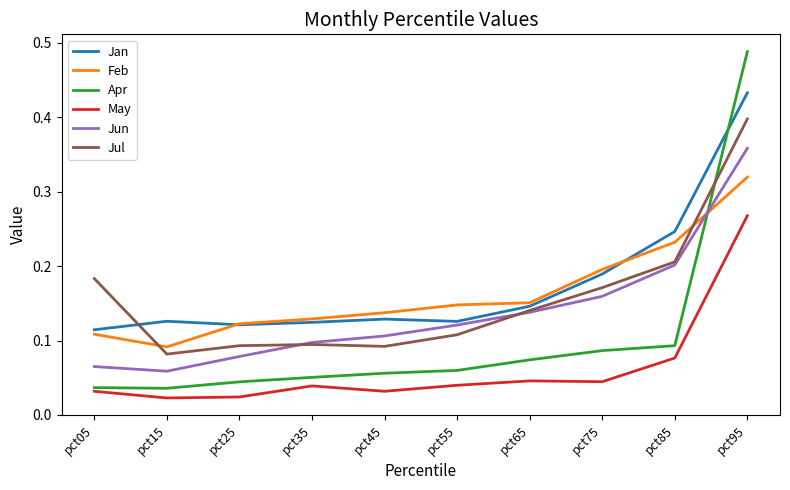

Which series changed the most between pct45 and pct65?

Jul